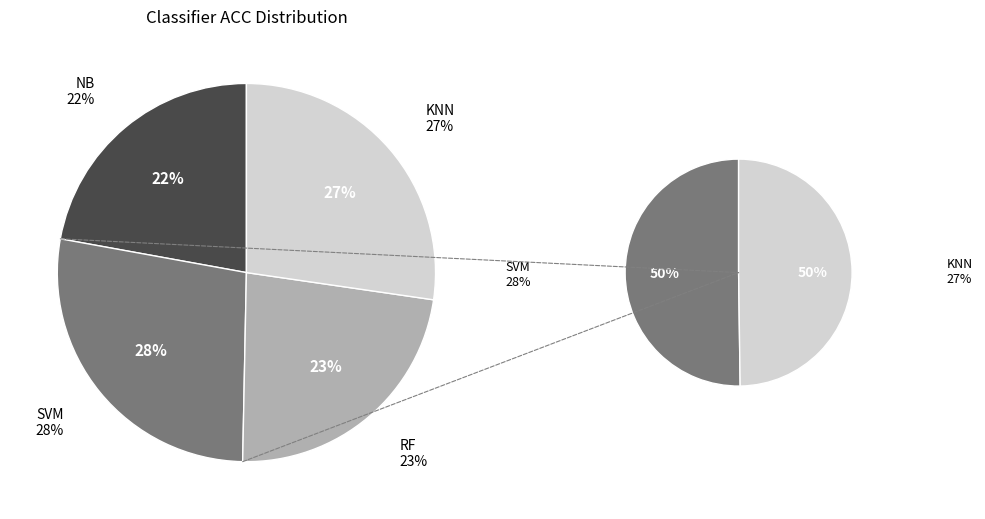

To the nearest percent, what percentage of the pie is NB?

22%